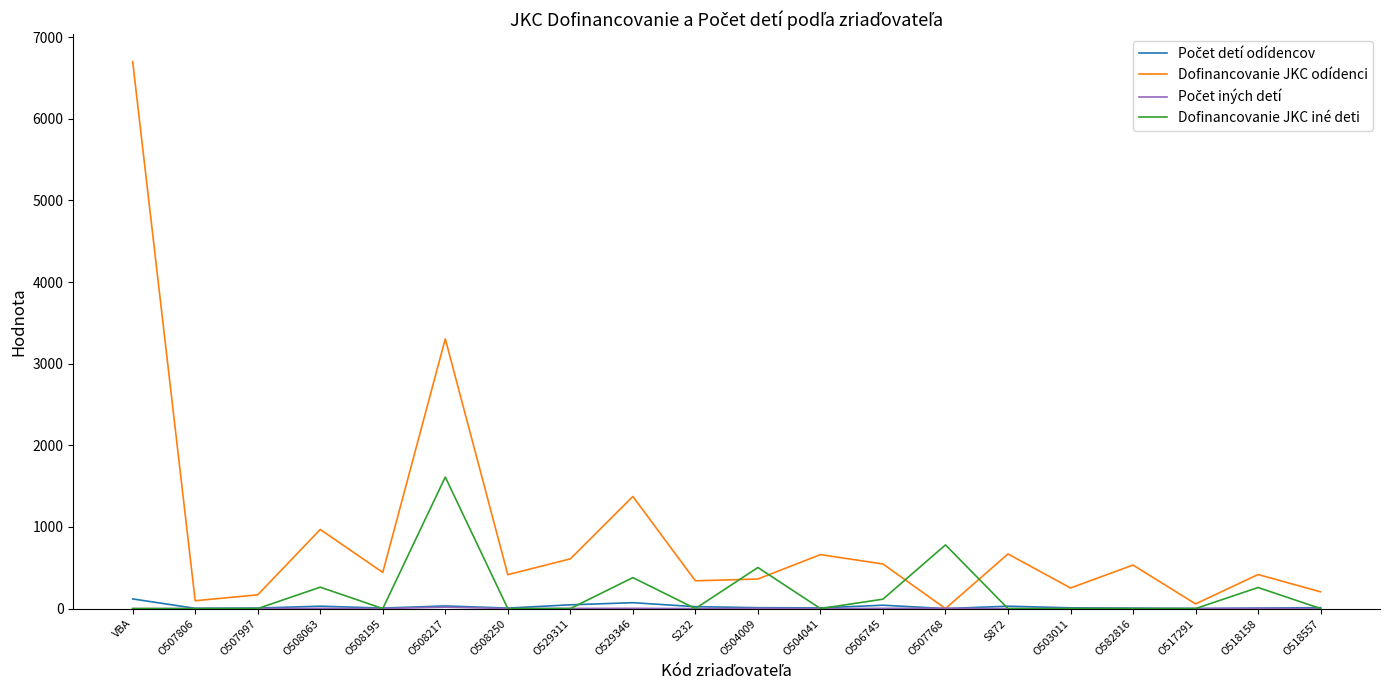

At which category is the sum across all series the highest?

VBA